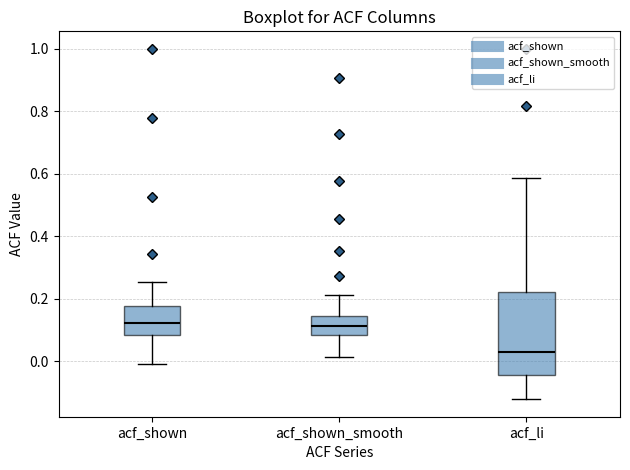

Where does the lower whisker of the box for acf_shown_smooth end on the y-axis? The values are not printed on the chart, so give them approximately, as read against the axis.

0.02